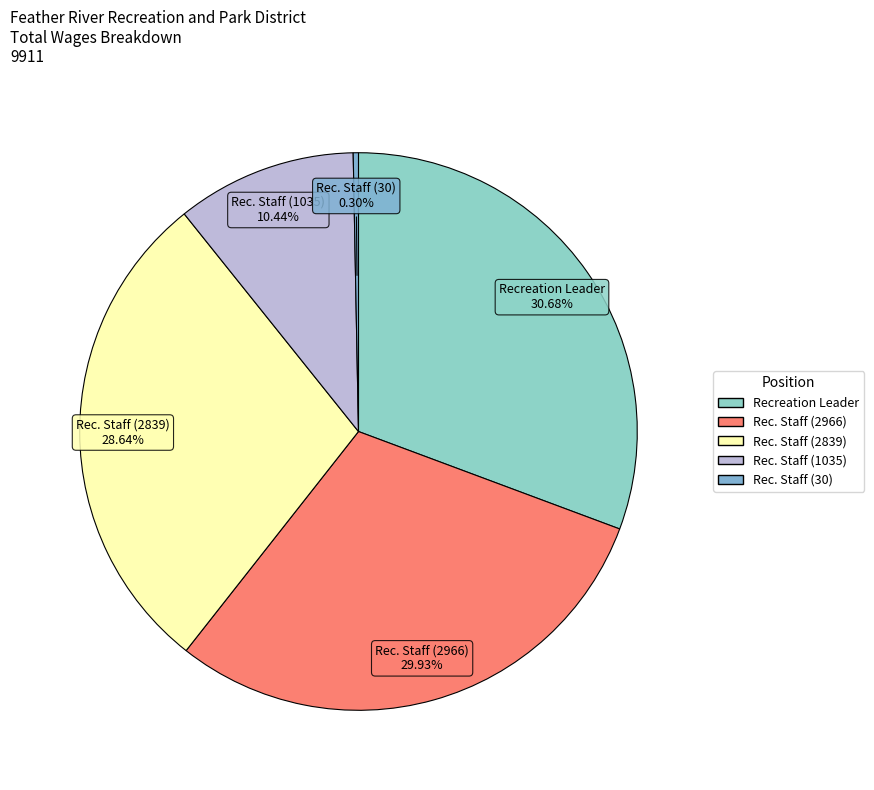

Which category has the biggest portion of the pie?

Recreation Leader